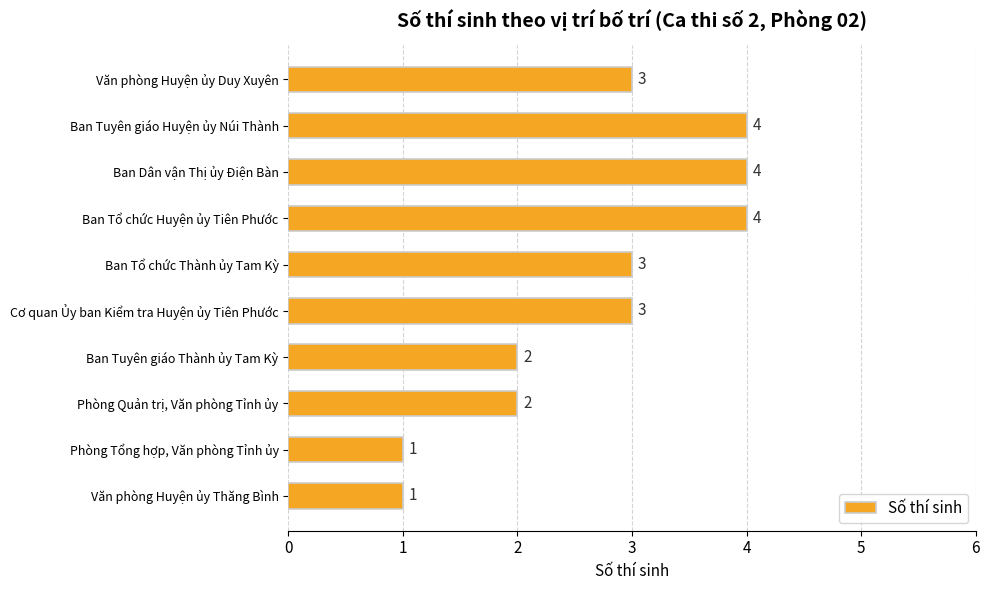

Reading bottom to top, extract all data points from this chart.

Văn phòng Huyện ủy Thăng Bình=1	Phòng Tổng hợp, Văn phòng Tỉnh ủy=1	Phòng Quản trị, Văn phòng Tỉnh ủy=2	Ban Tuyên giáo Thành ủy Tam Kỳ=2	Cơ quan Ủy ban Kiểm tra Huyện ủy Tiên Phước=3	Ban Tổ chức Thành ủy Tam Kỳ=3	Ban Tổ chức Huyện ủy Tiên Phước=4	Ban Dân vận Thị ủy Điện Bàn=4	Ban Tuyên giáo Huyện ủy Núi Thành=4	Văn phòng Huyện ủy Duy Xuyên=3